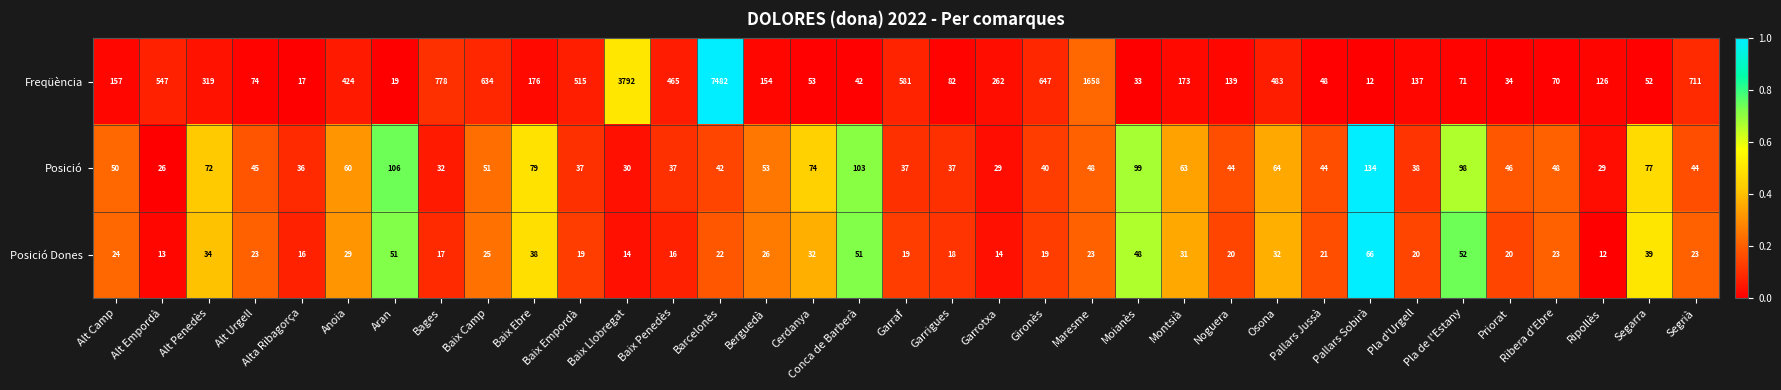

What is the difference between the maximum and minimum values in the Freqüència series?

7470